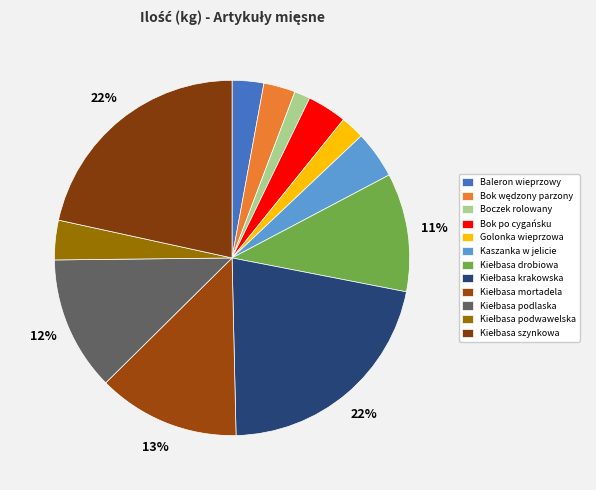

How many slices are in this pie chart?

12